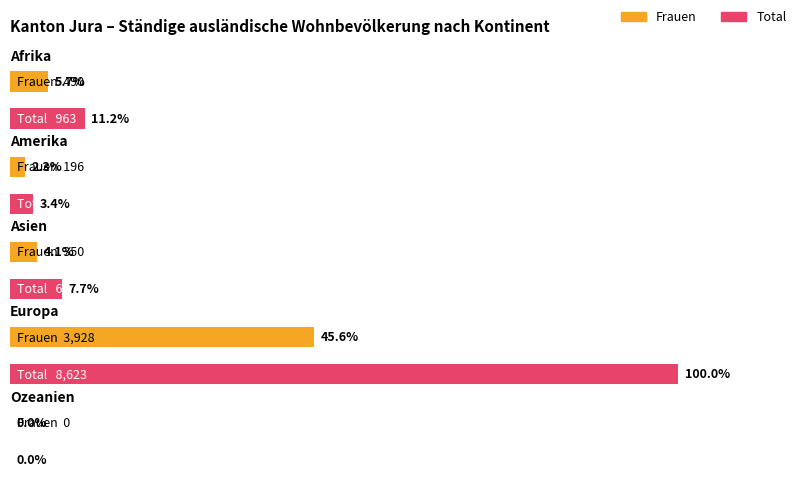

Are the bars grouped side by side (vs. stacked)?

Yes